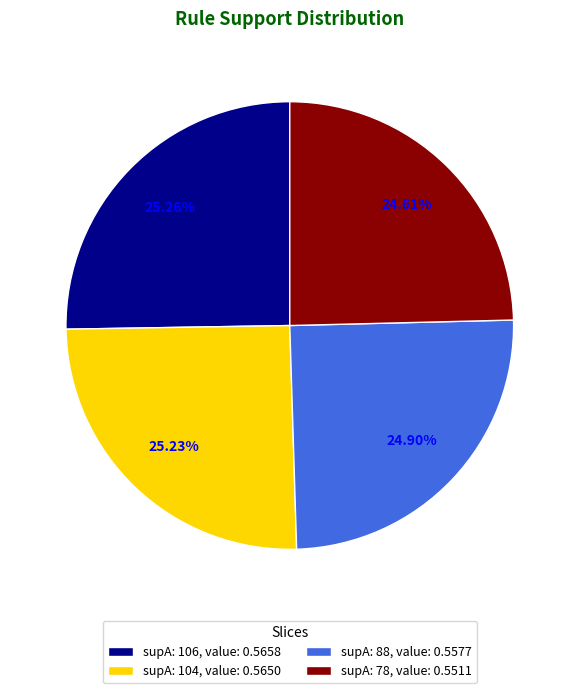

To the nearest percent, what is the average slice percentage?

25%